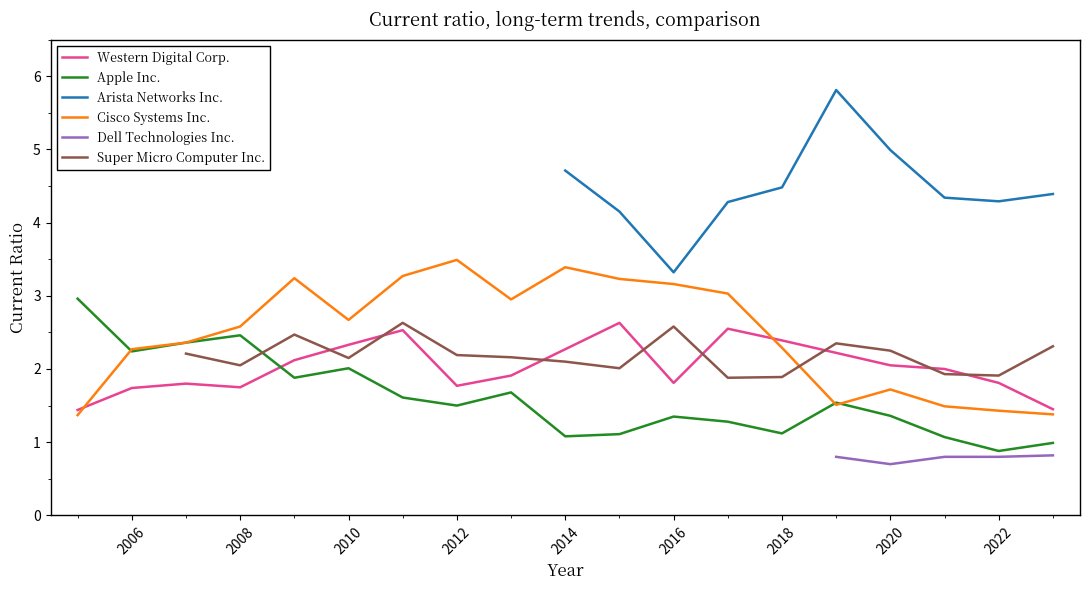

How many times do Cisco Systems Inc. and Western Digital Corp. cross each other?

2